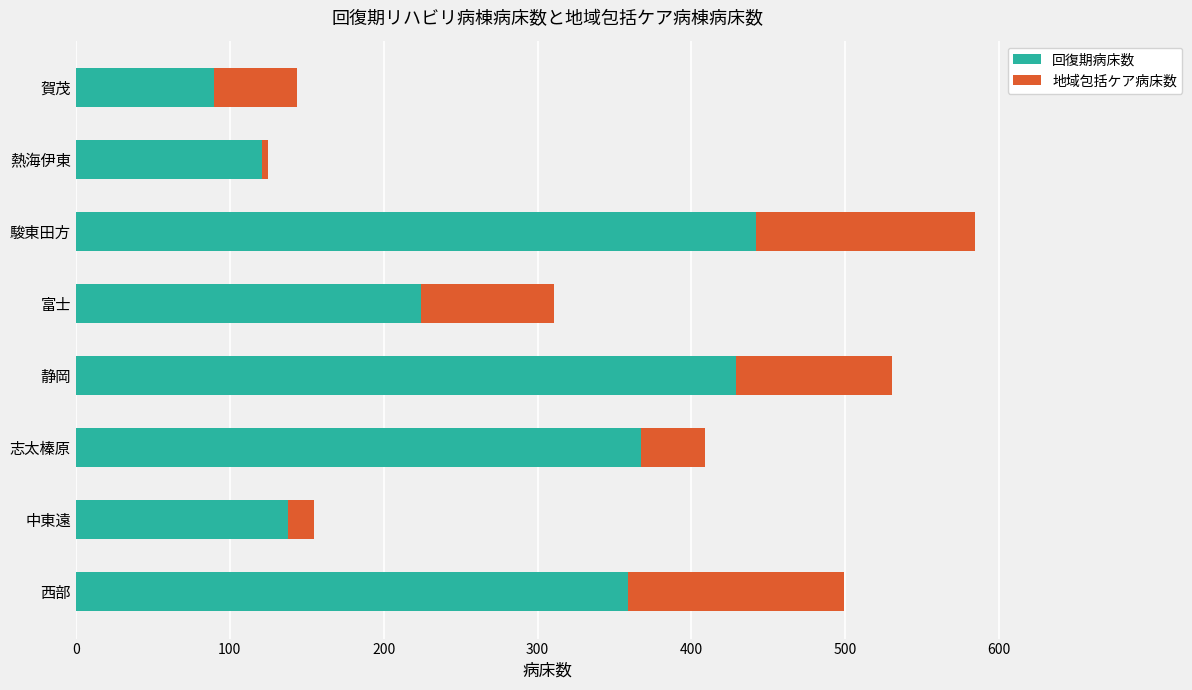

What are all the series names shown in the legend?

回復期病床数, 地域包括ケア病床数